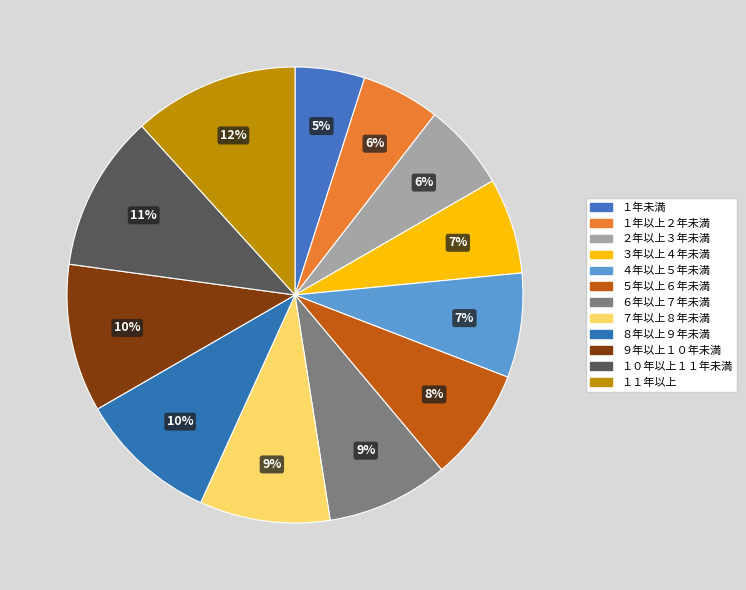

How many slices are in this pie chart?

12